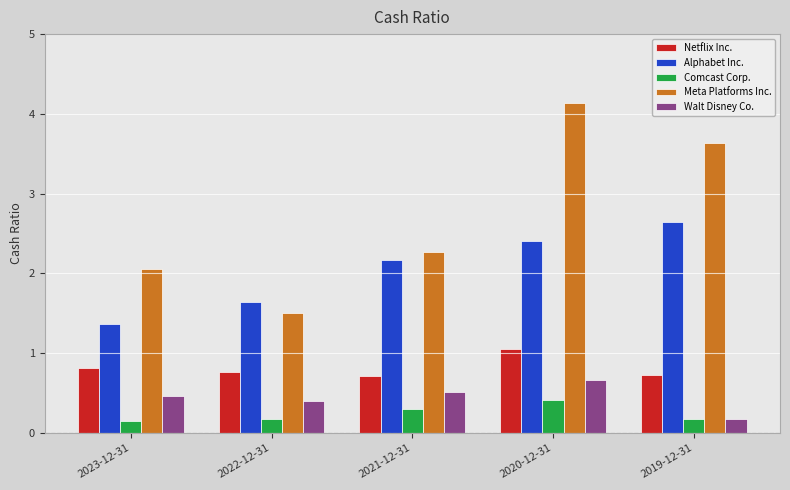

What is the total value across all series at 2020-12-31?

8.7